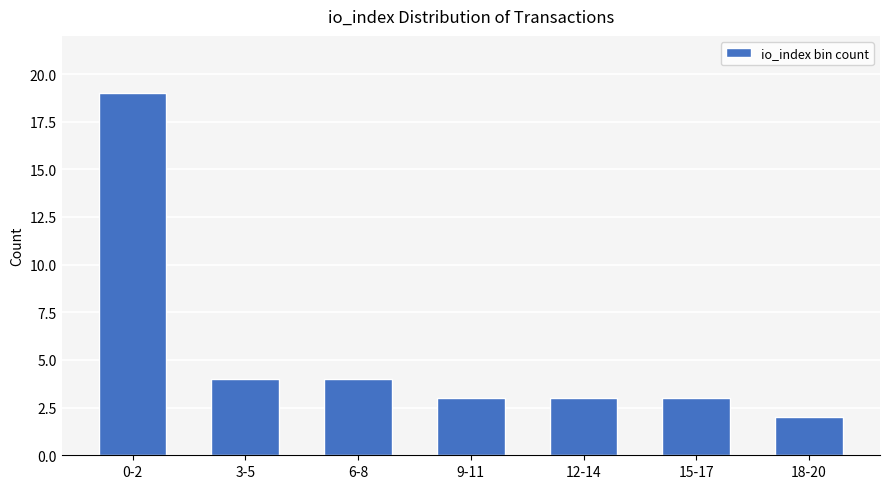

Does the chart contain any negative values?

No